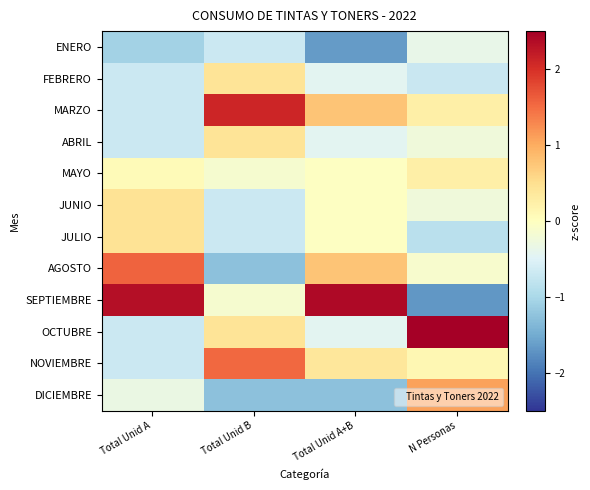

At which category does the chart reach its peak across all series?

N Personas